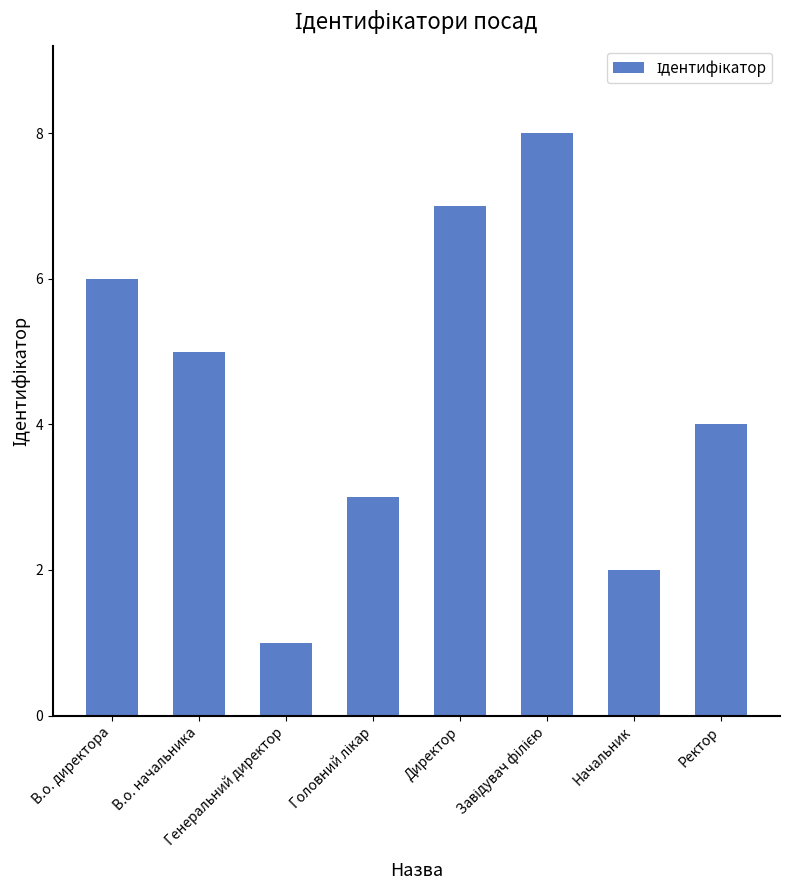

What is the smallest value displayed?

1